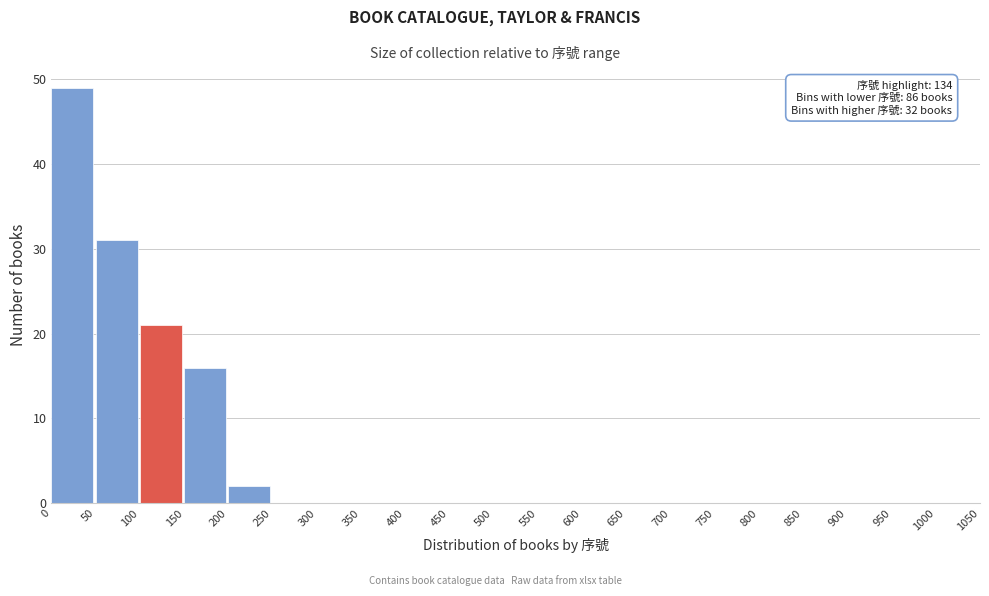

Over which range of the x-axis is the bar tallest?

0 to 50